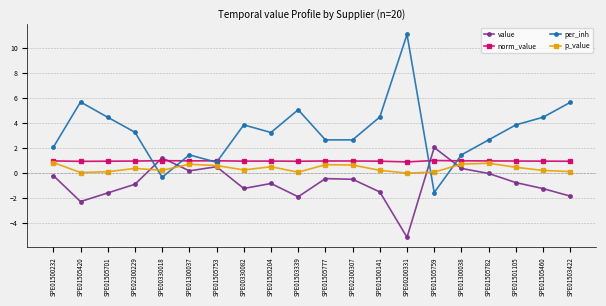

How many lines are shown in the chart?

4